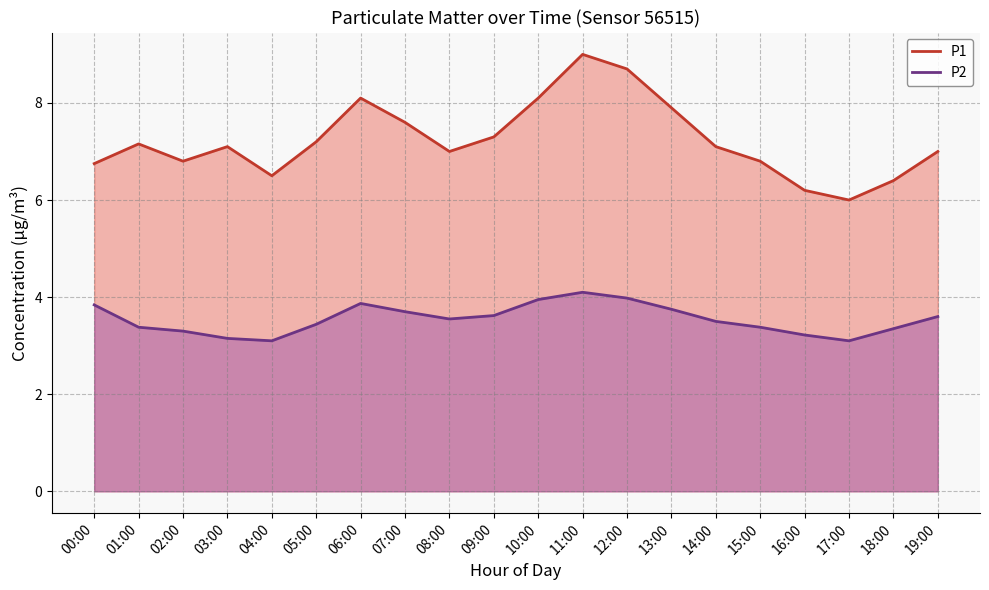

List the series in order of their overall mean, lowest first.

P2, P1